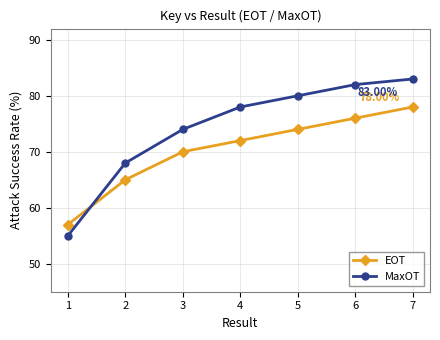

What is the highest value of the MaxOT series?

83